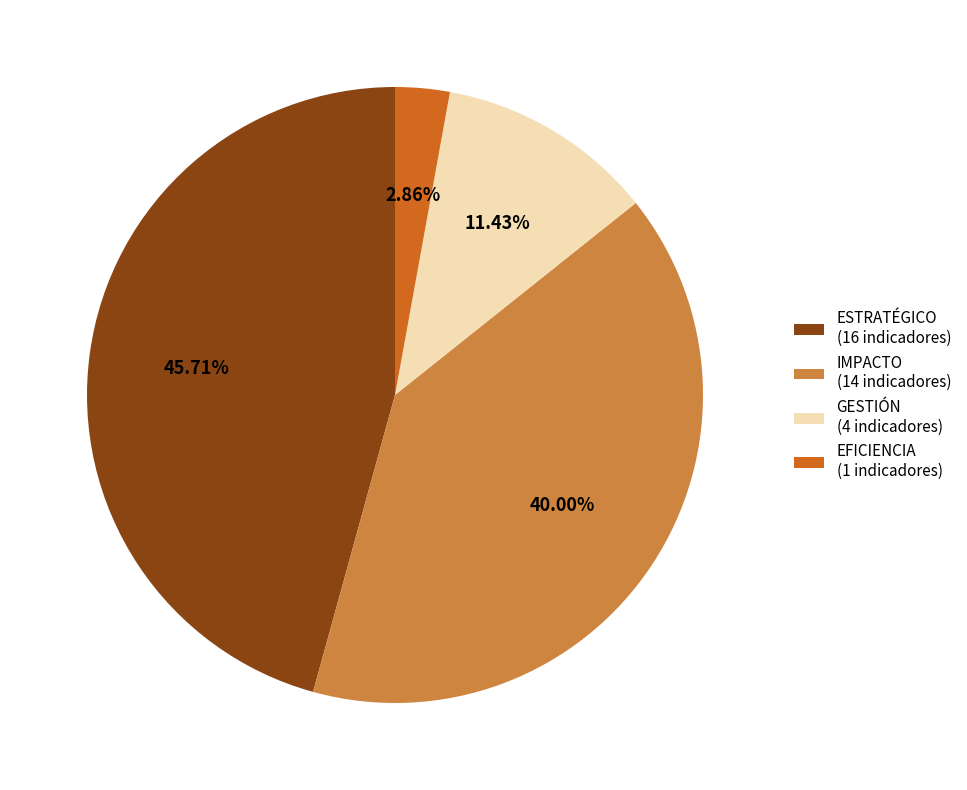

Combined, do ESTRATÉGICO and GESTIÓN account for over 50%?

Yes